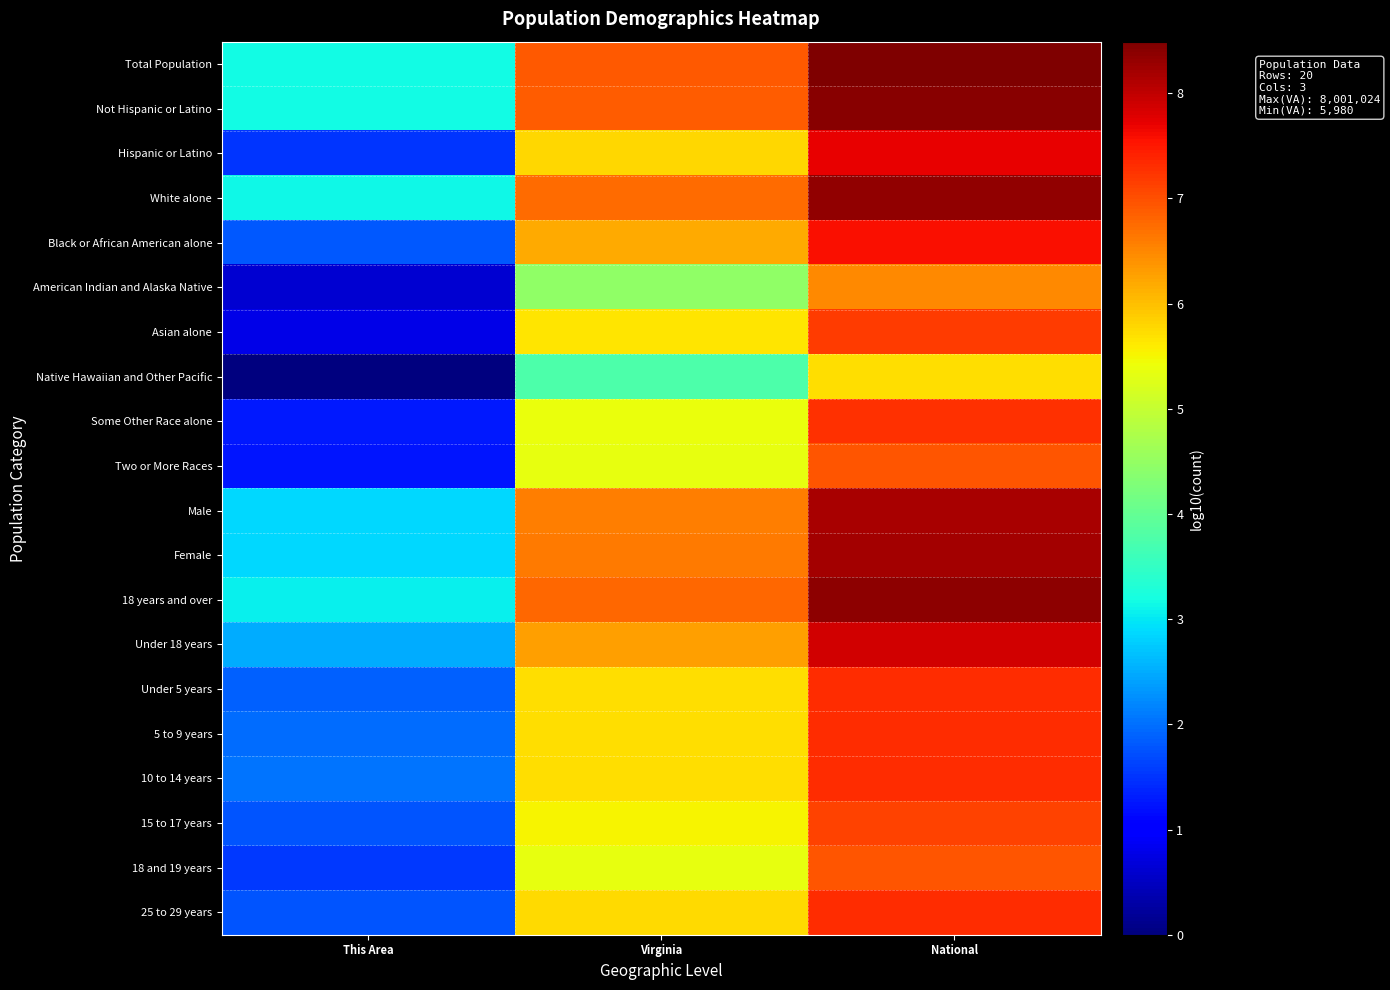

What is the total value across all series at National?

150.1